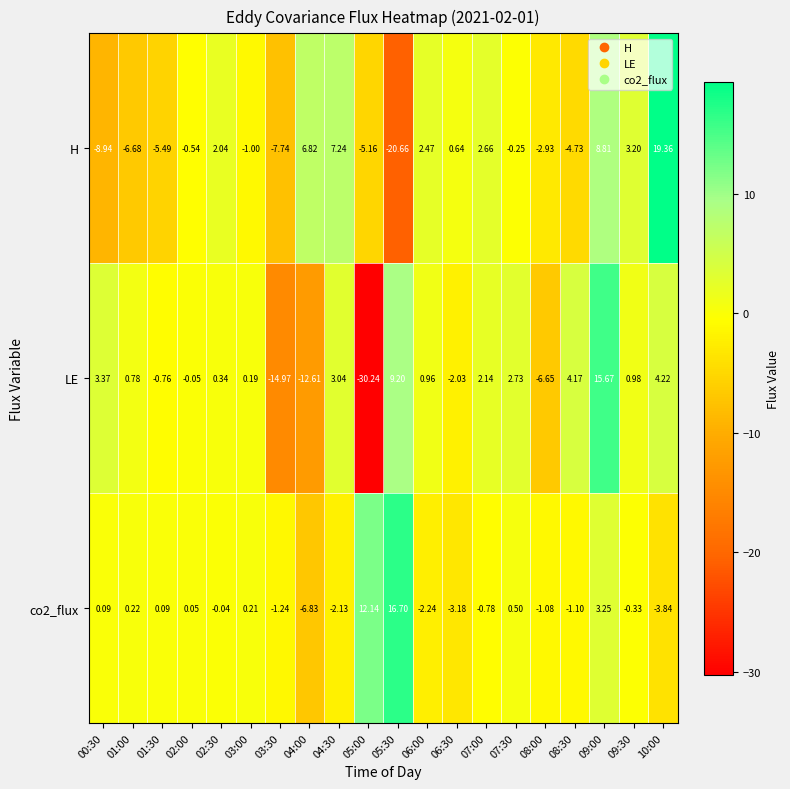

Is the value of co2_flux at 02:00 greater than the value of H at 05:30?

Yes